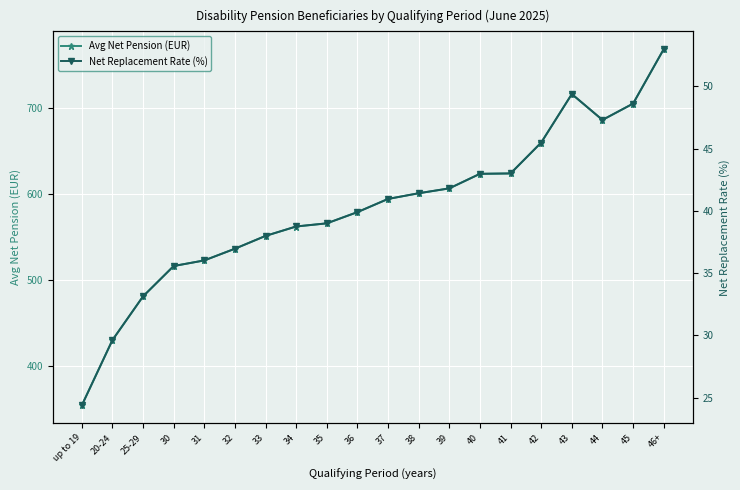

Which series has the largest total across all categories?

Avg Net Pension (EUR)